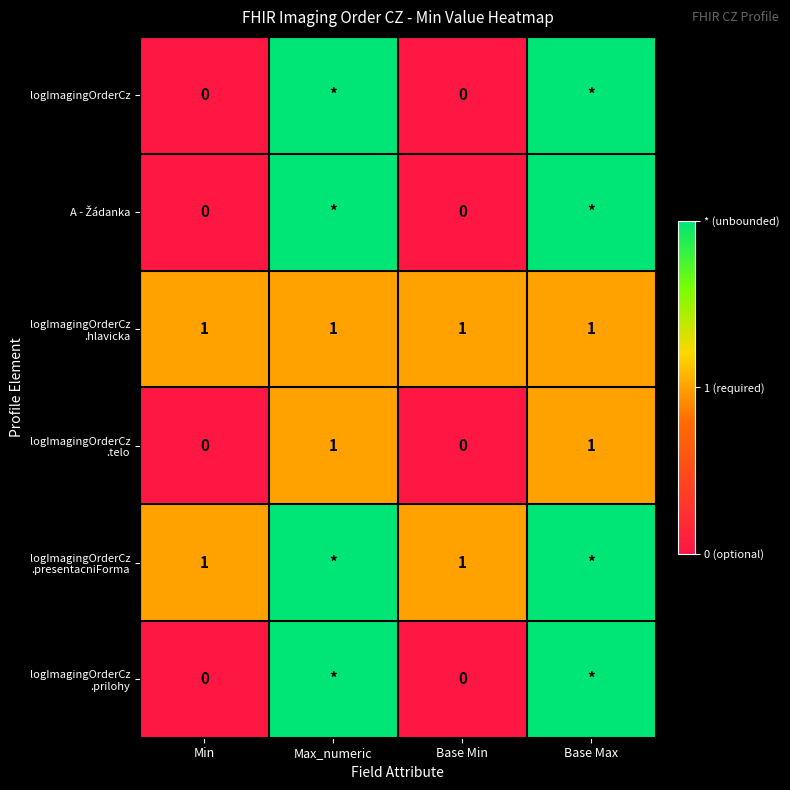

What is the sum of all logImagingOrderCz .telo values?

2